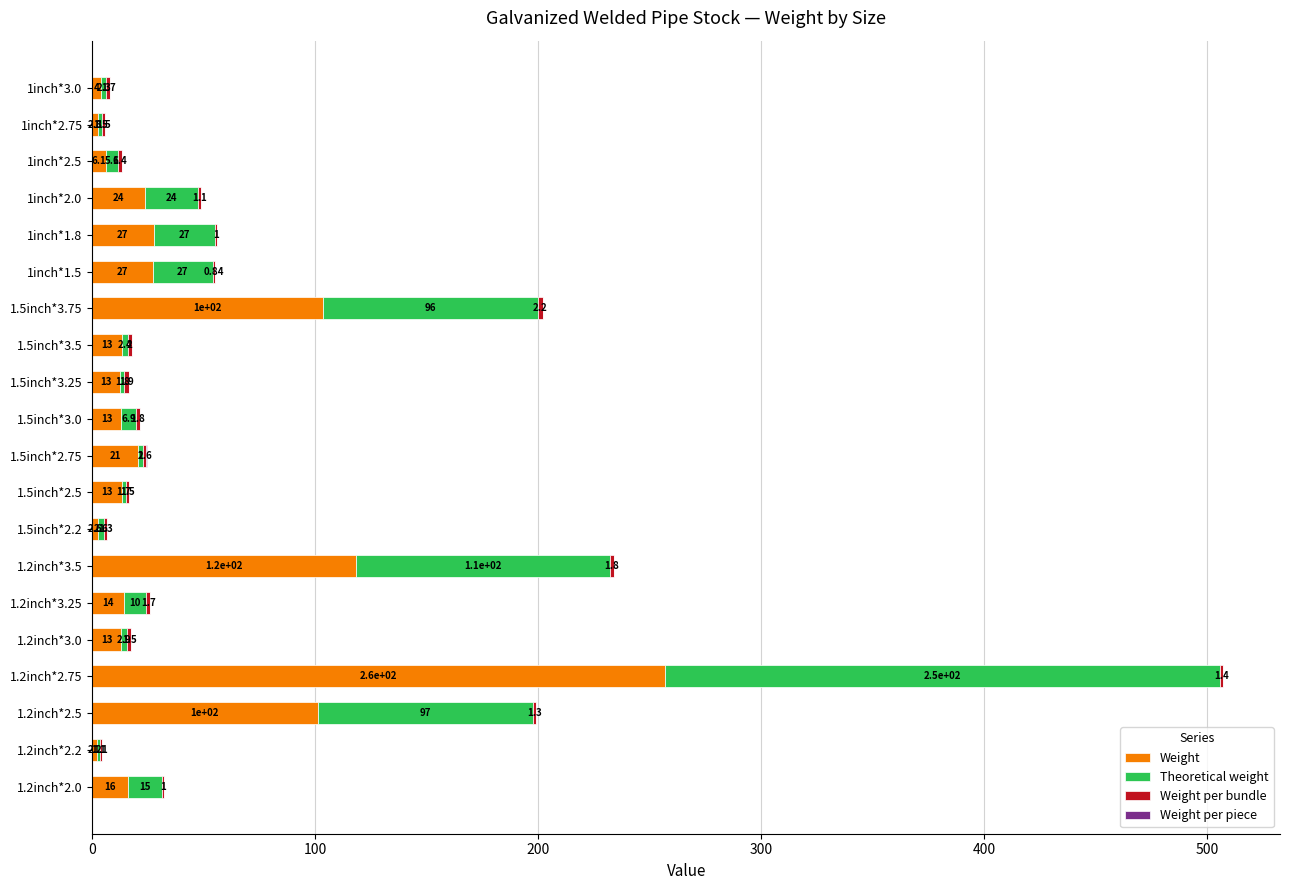

At which category is the sum across all series the highest?

1.2inch*2.75